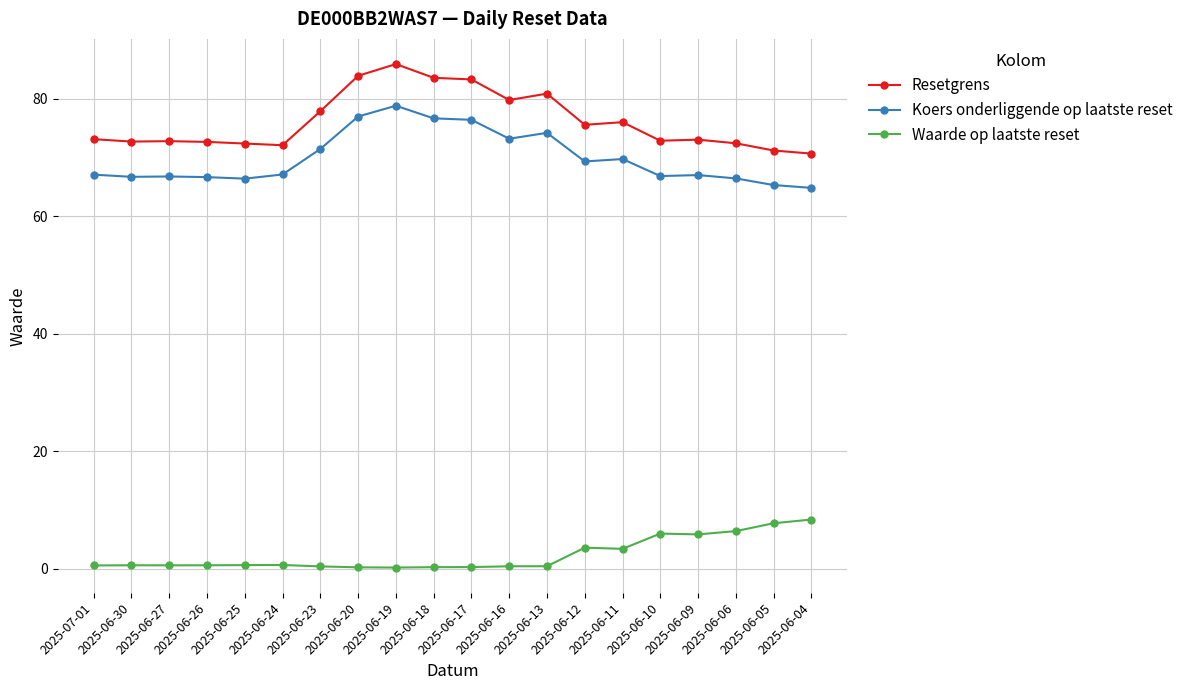

The Koers onderliggende op laatste reset series shows 35.1 at 2025-06-12. True or false?

False